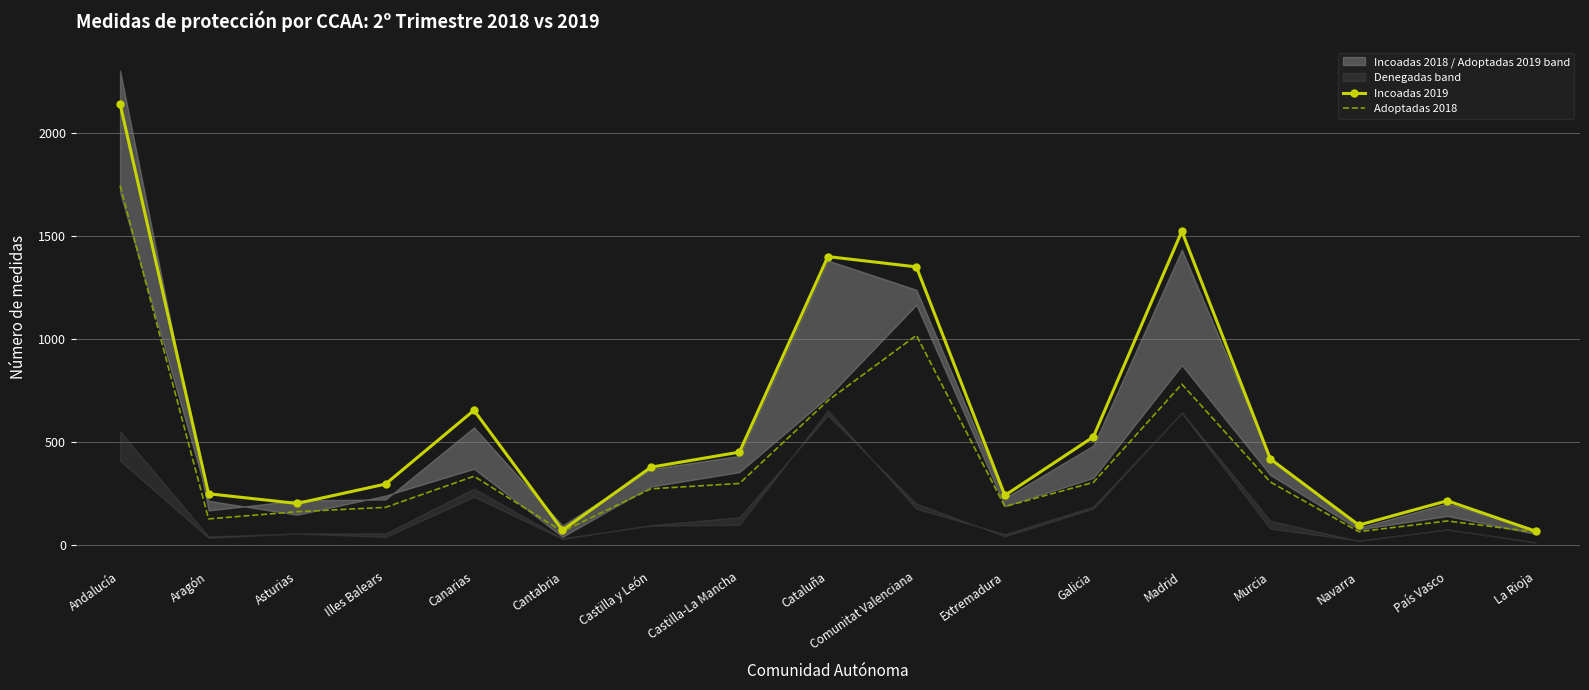

True or false: Incoadas 2019 has a value of 417 at Murcia.

True